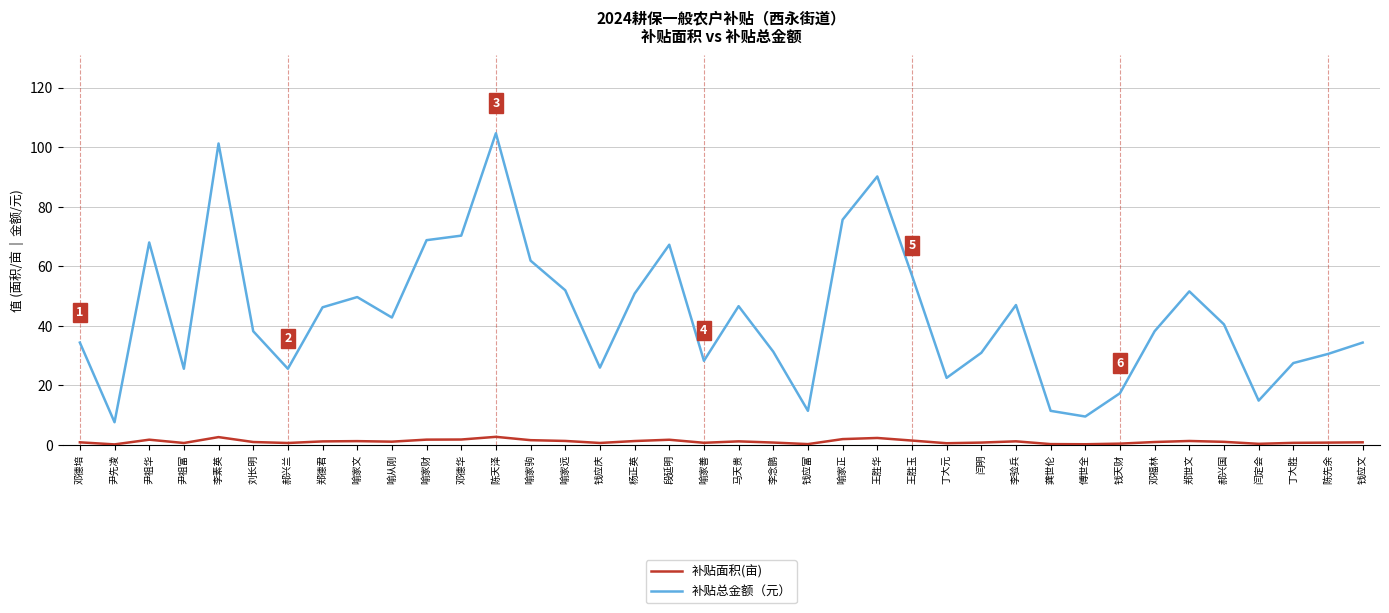

Which series has the largest total across all categories?

补贴总金额（元）